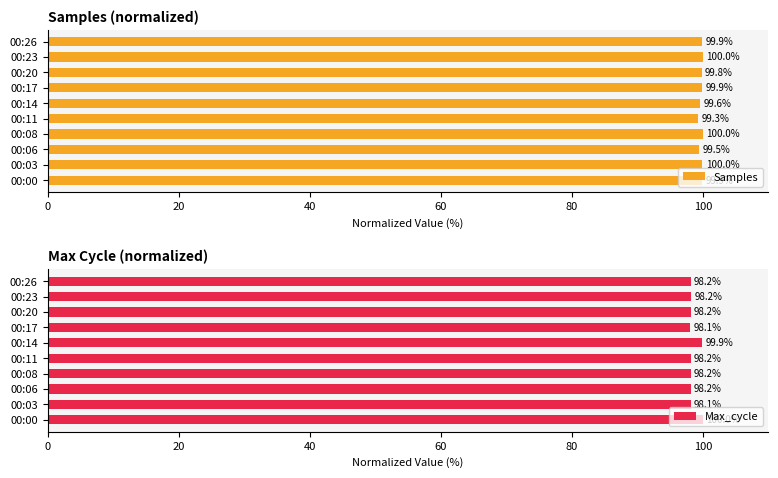

What value does the Max_cycle series have at 00:14?

99.9